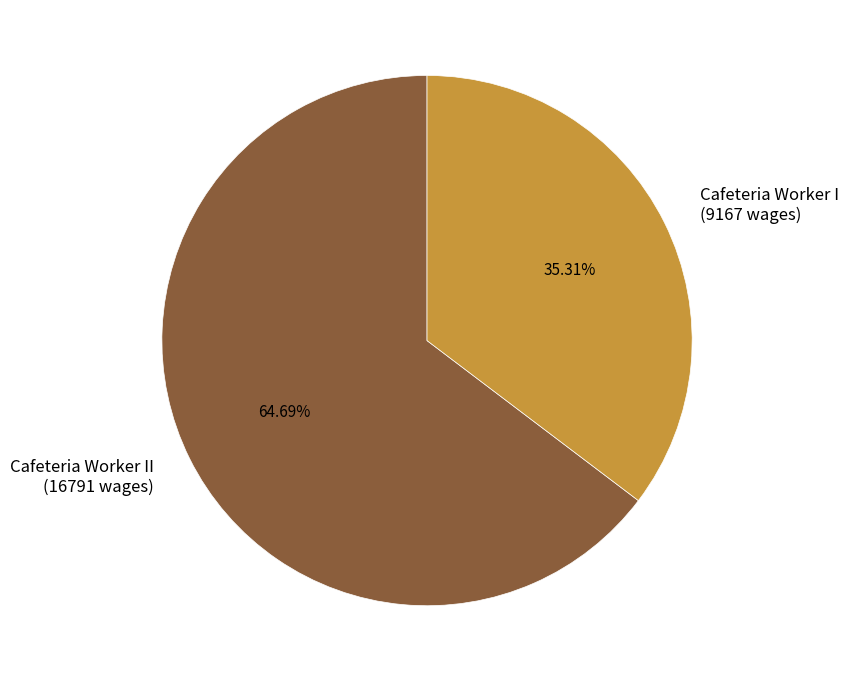

How many slices are in this pie chart?

2